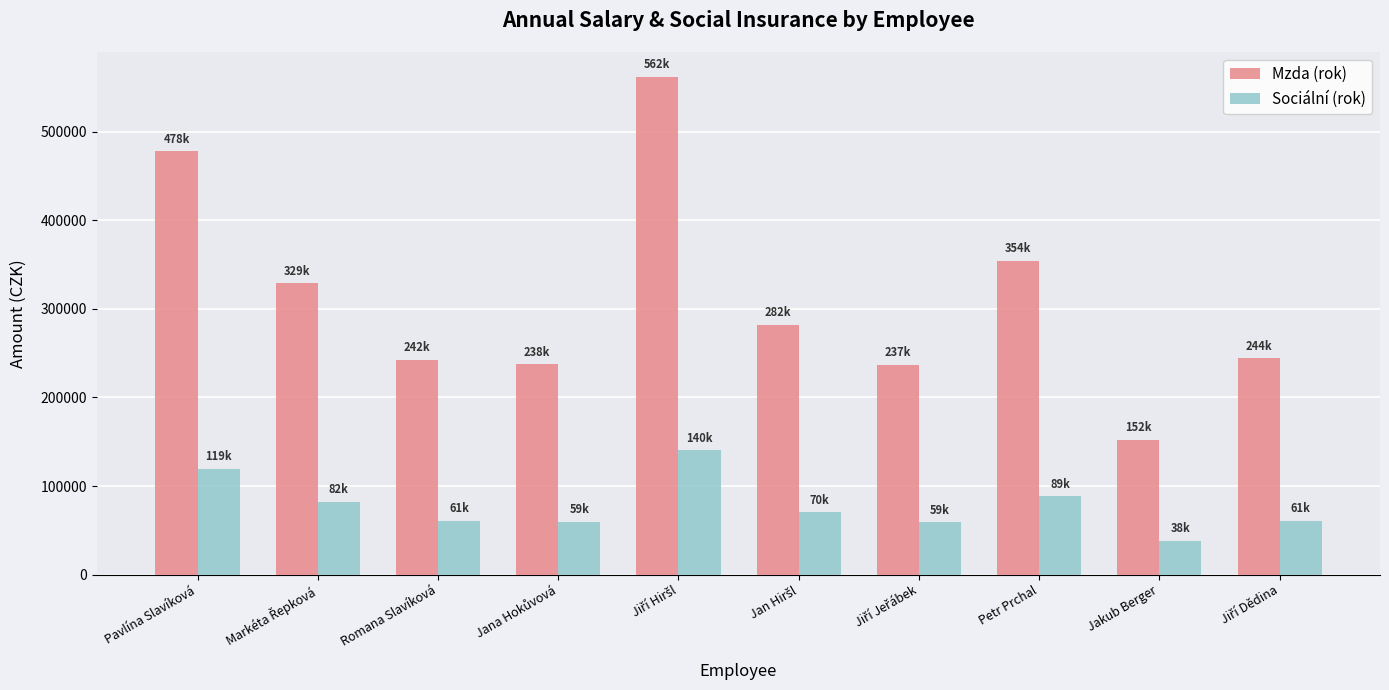

At which label is Sociální (rok) closest to 89229?

Petr Prchal